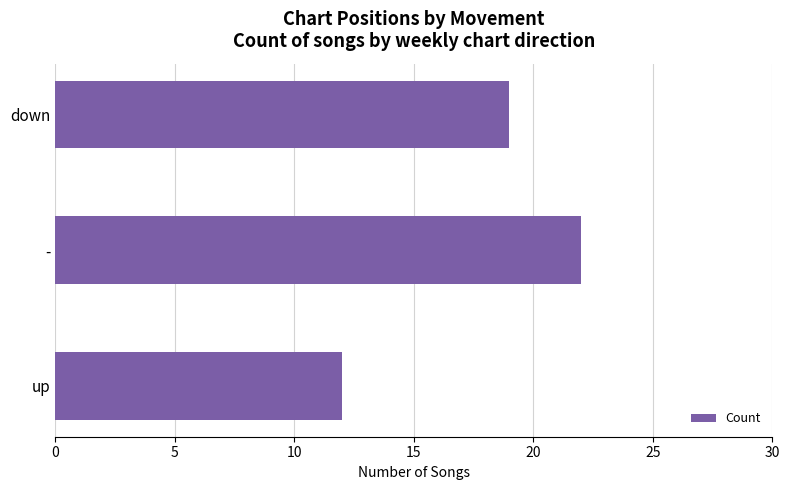

The chart shows a value of 19 at down. True or false?

True